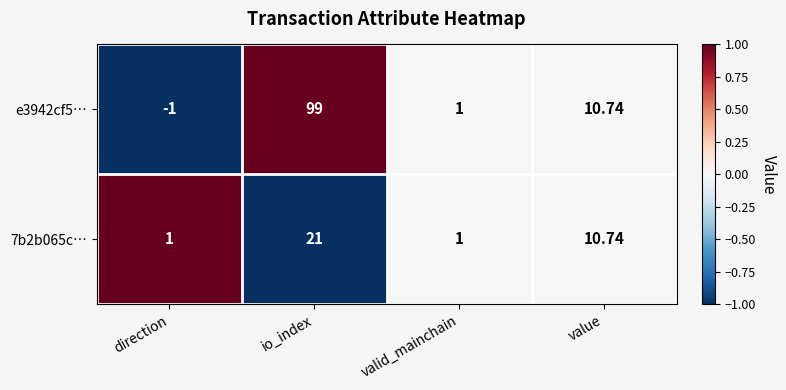

At which label is e3942cf5… closest to 49?

value